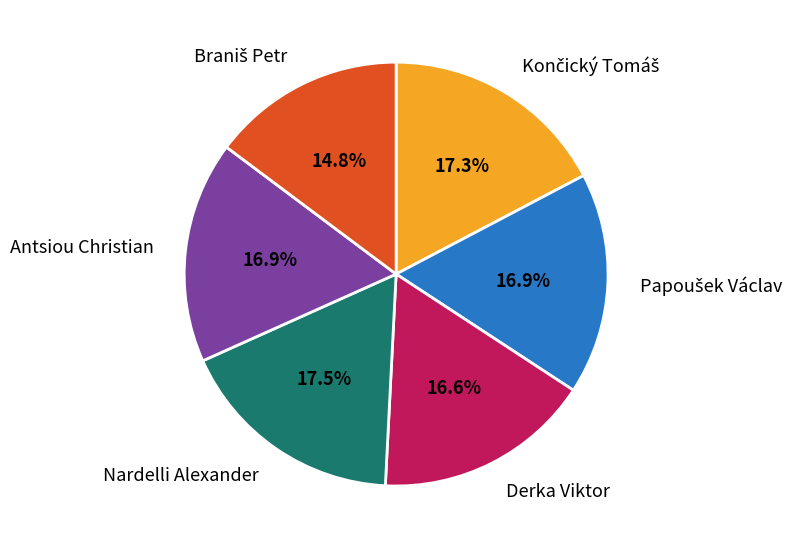

Is there a majority slice in this chart?

No